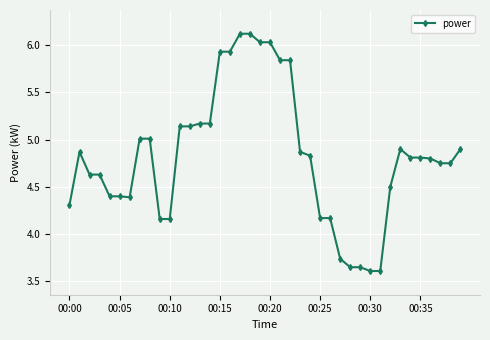

What is the difference between the second highest and minimum values?

2.5